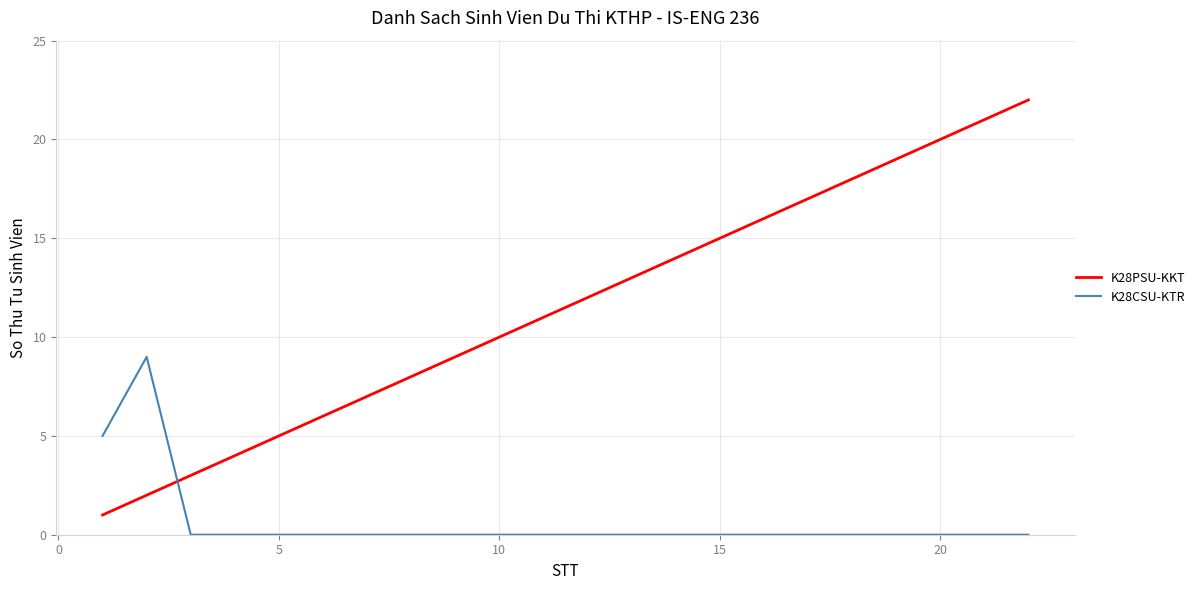

Which series has the largest total across all categories?

K28PSU-KKT